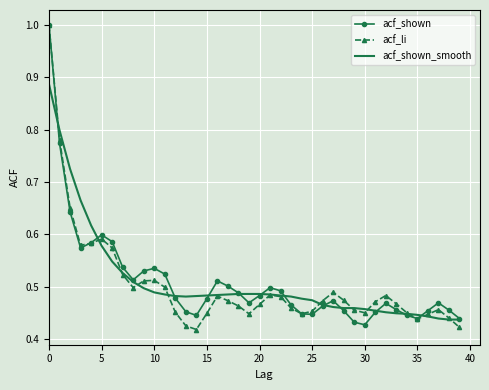

What is the highest value of the acf_shown series?

1.0